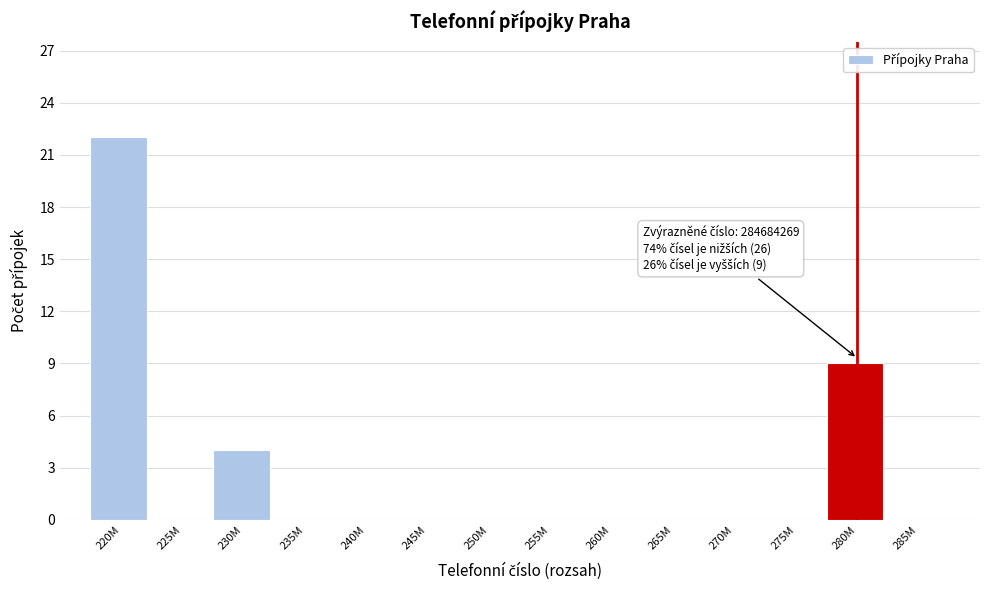

Reading left to right, what are all the values shown in this chart?

220M=22	225M=0	230M=4	235M=0	240M=0	245M=0	250M=0	255M=0	260M=0	265M=0	270M=0	275M=0	280M=9	285M=0